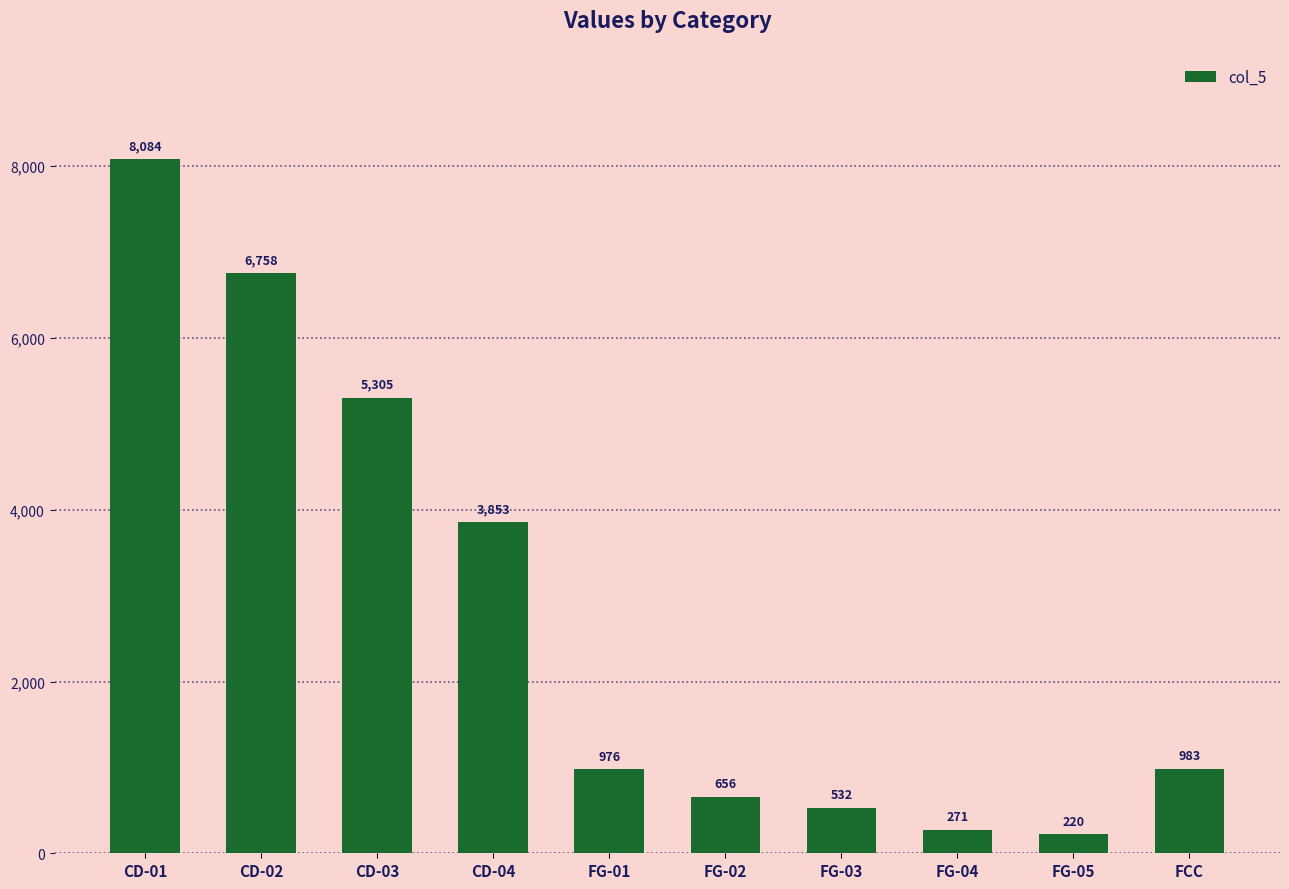

What position from the right is CD-04?

7